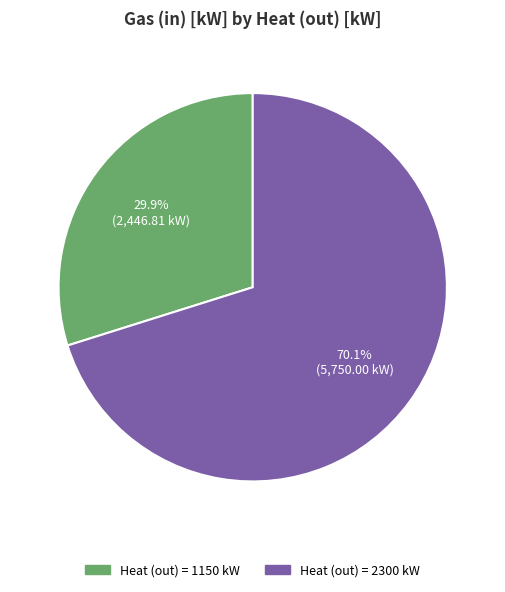

Is there a majority slice in this chart?

Yes